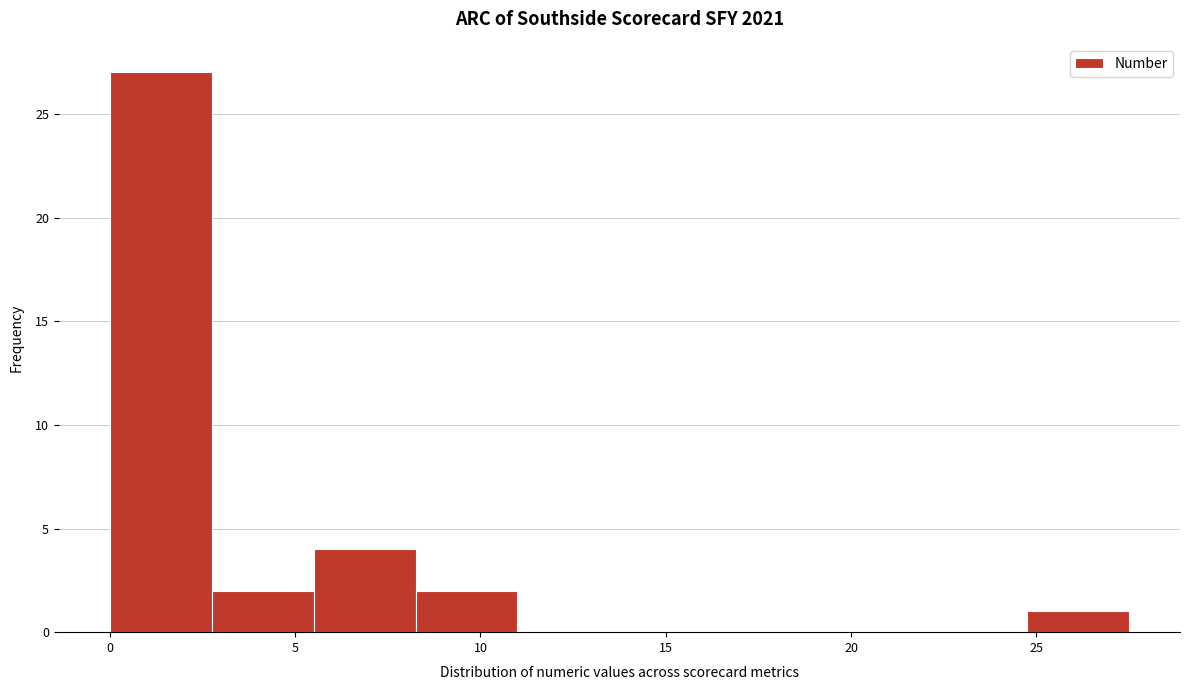

Reading left to right, transcribe this chart: for each bar, give the range it covers on the x-axis and its height. Neither the bar edges nor the heights are printed on the chart, so give them approximately, as read against the axes.

0.00 to 2.75: 27
2.75 to 5.50: 2
5.50 to 8.25: 4
8.25 to 11.00: 2
11.00 to 13.75: 0
13.75 to 16.50: 0
16.50 to 19.25: 0
19.25 to 22.00: 0
22.00 to 24.75: 0
24.75 to 27.50: 1